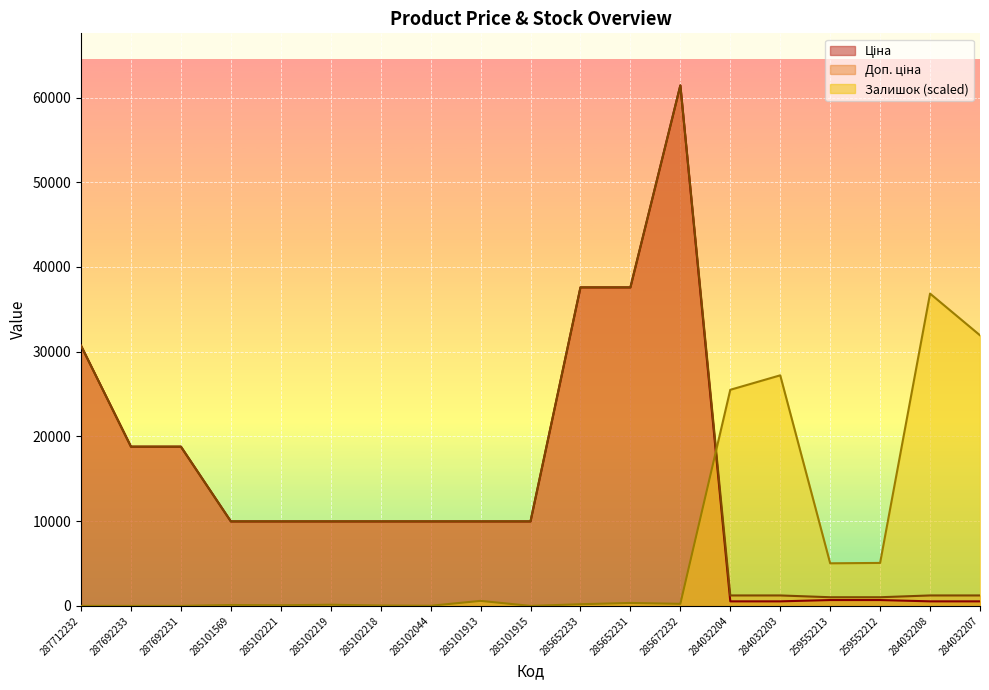

How many lines are shown in the chart?

3